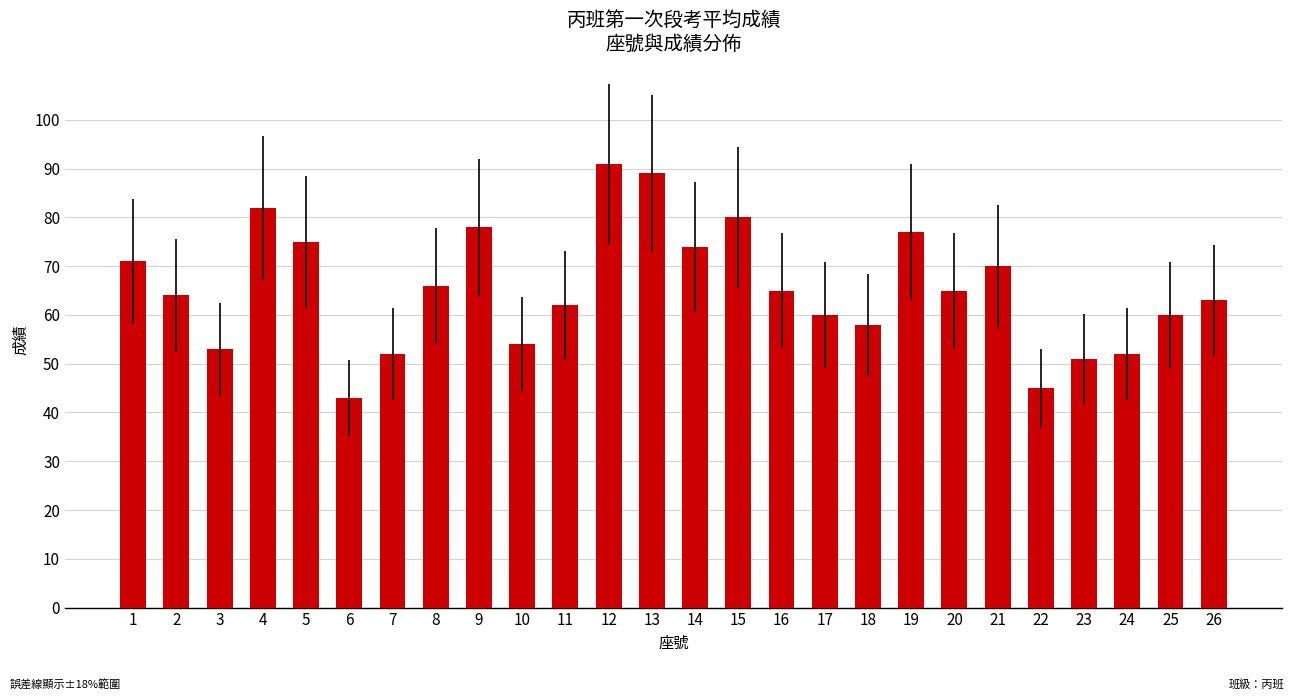

The value at 13 is 89. True or false?

True